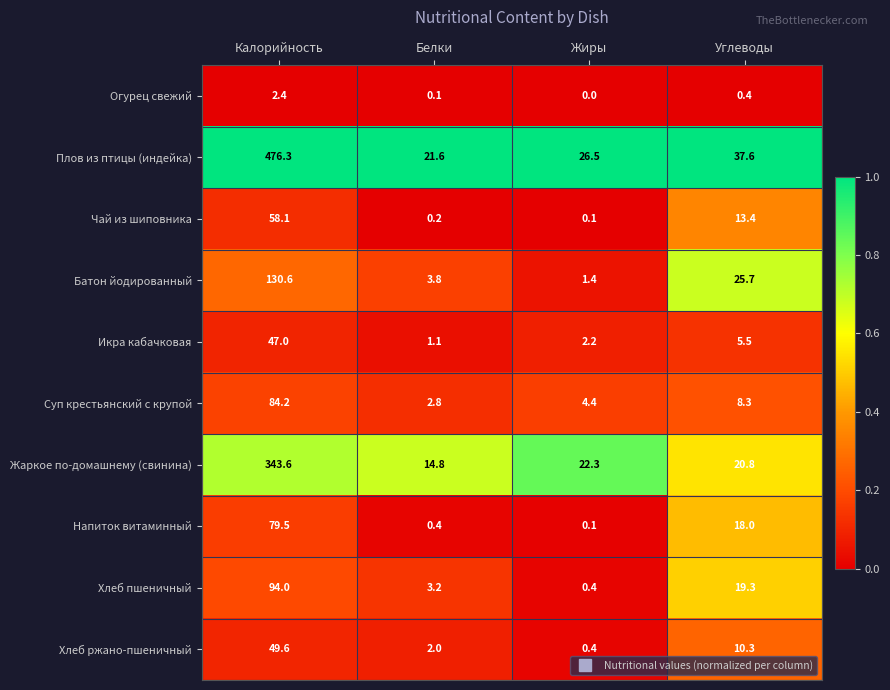

At which category is the sum across all series the highest?

Калорийность